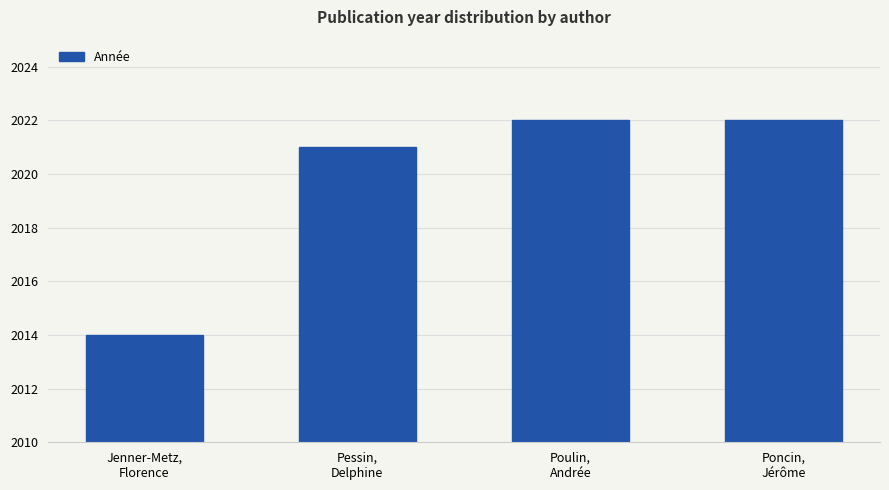

The value at Pessin,
Delphine is 2021. True or false?

True